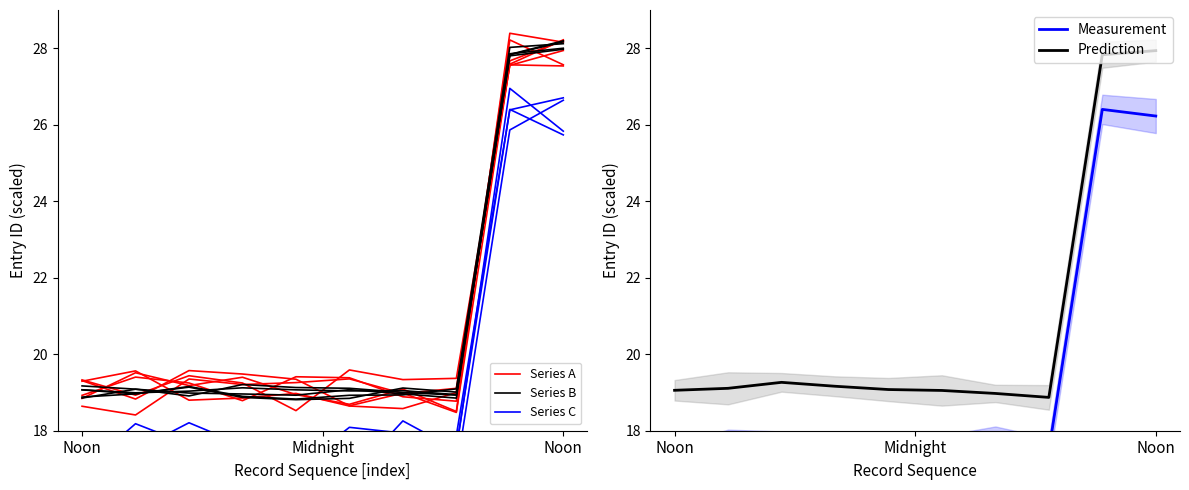

True or false: Series A has a value of 16.1 at 8.

False